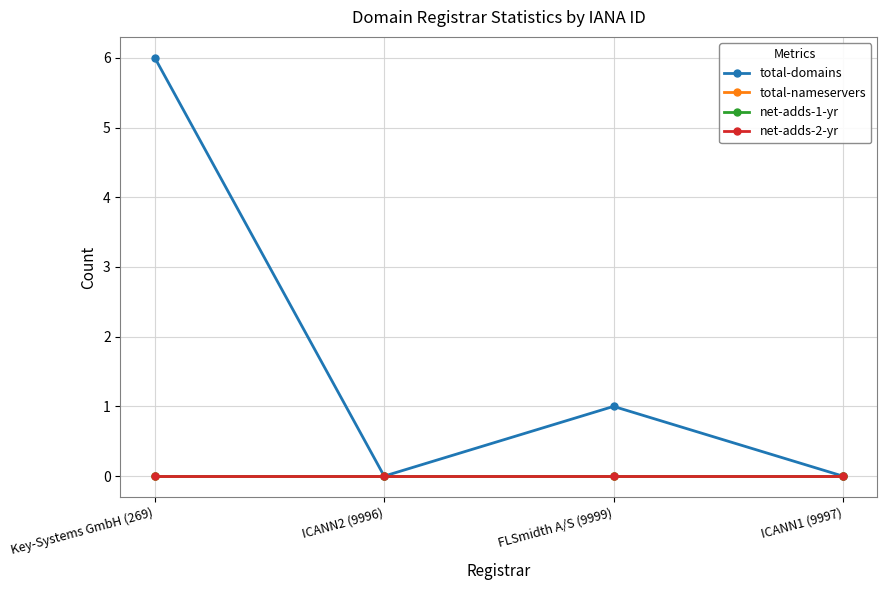

Does the chart have visible grid lines?

Yes